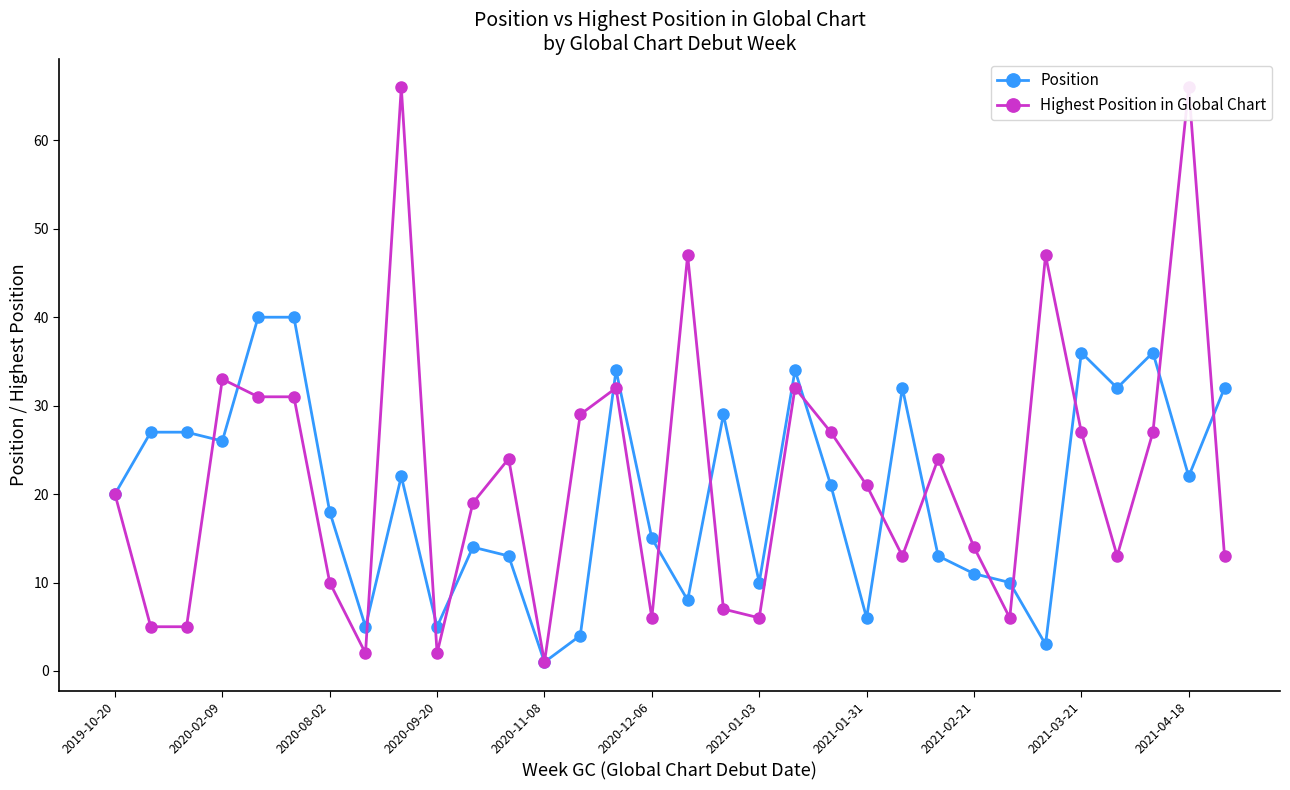

How many values in the Position series exceed 21?

15